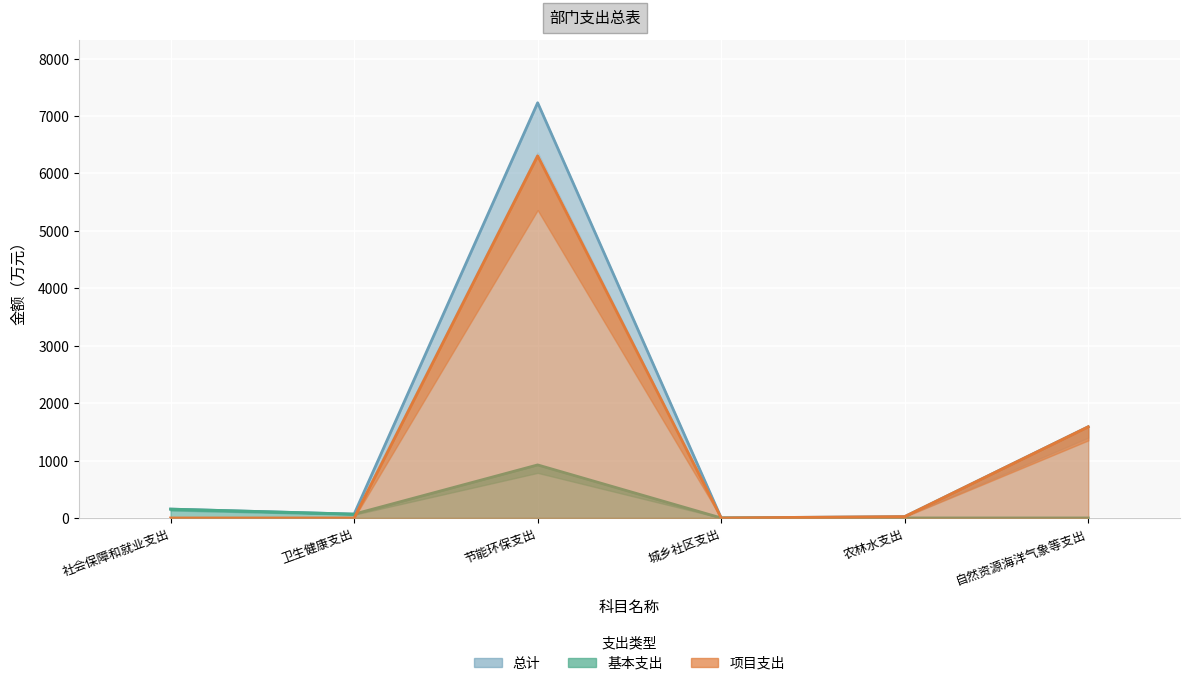

Which series has the widest spread of values?

总计